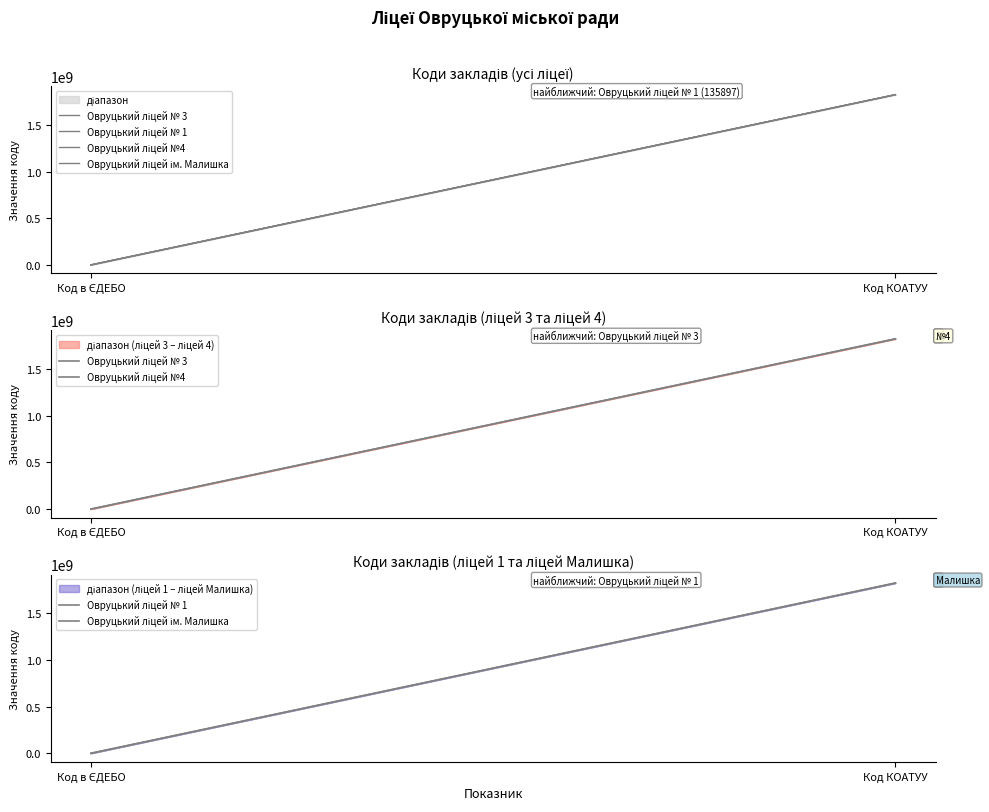

Read the Овруцький ліцей № 3 value at Код в ЄДЕБО, to the nearest 10.

135900